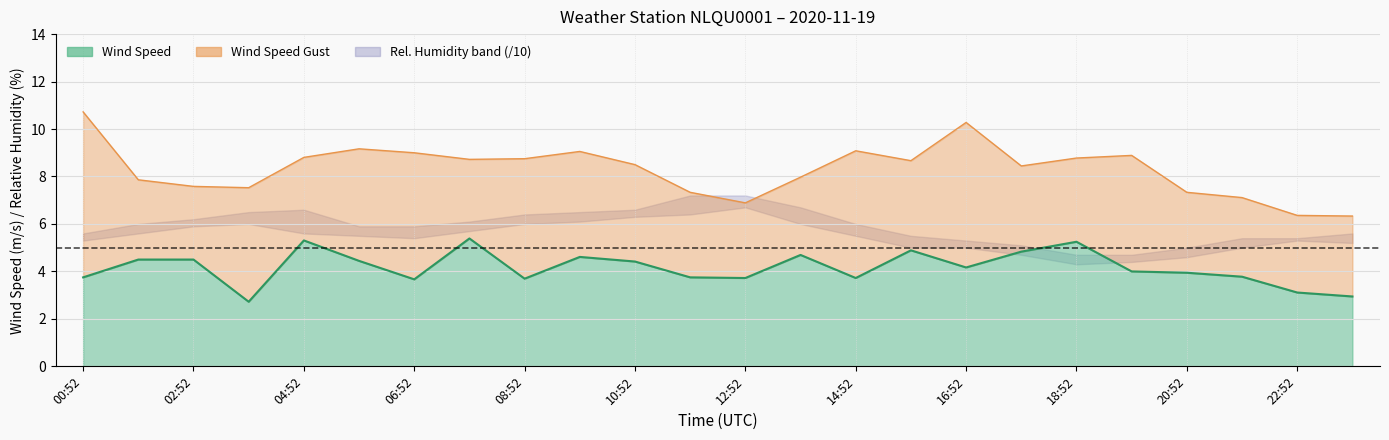

Reading right to left, extract all data points from this chart.

Wind Speed: 23:52=2.9	22:52=3.1	21:52=3.8	20:52=3.9	19:52=4.0	18:52=5.2	17:52=4.8	16:52=4.2	15:52=4.9	14:52=3.7	13:52=4.7	12:52=3.7	11:52=3.8	10:52=4.4	09:52=4.6	08:52=3.7	07:52=5.4	06:52=3.7	05:52=4.4	04:52=5.3	03:52=2.7	02:52=4.5	01:52=4.5	00:52=3.8
Wind Speed Gust: 23:52=6.3	22:52=6.4	21:52=7.1	20:52=7.3	19:52=8.9	18:52=8.8	17:52=8.4	16:52=10.3	15:52=8.7	14:52=9.1	13:52=8.0	12:52=6.9	11:52=7.3	10:52=8.5	09:52=9.1	08:52=8.8	07:52=8.7	06:52=9.0	05:52=9.2	04:52=8.8	03:52=7.5	02:52=7.6	01:52=7.9	00:52=10.7